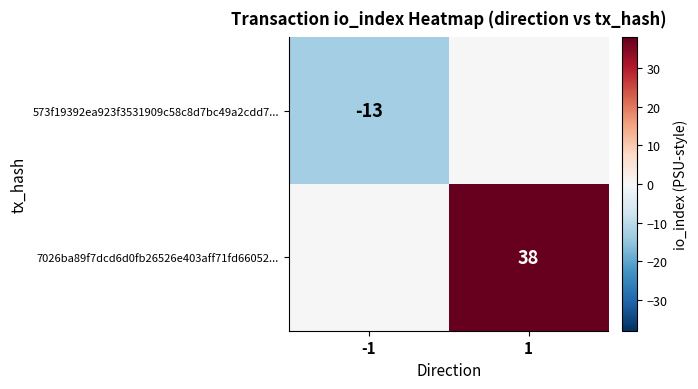

Is it true that 7026ba89f7dcd6d0fb26526e403aff71fd66052... equals 20 at 1?

False